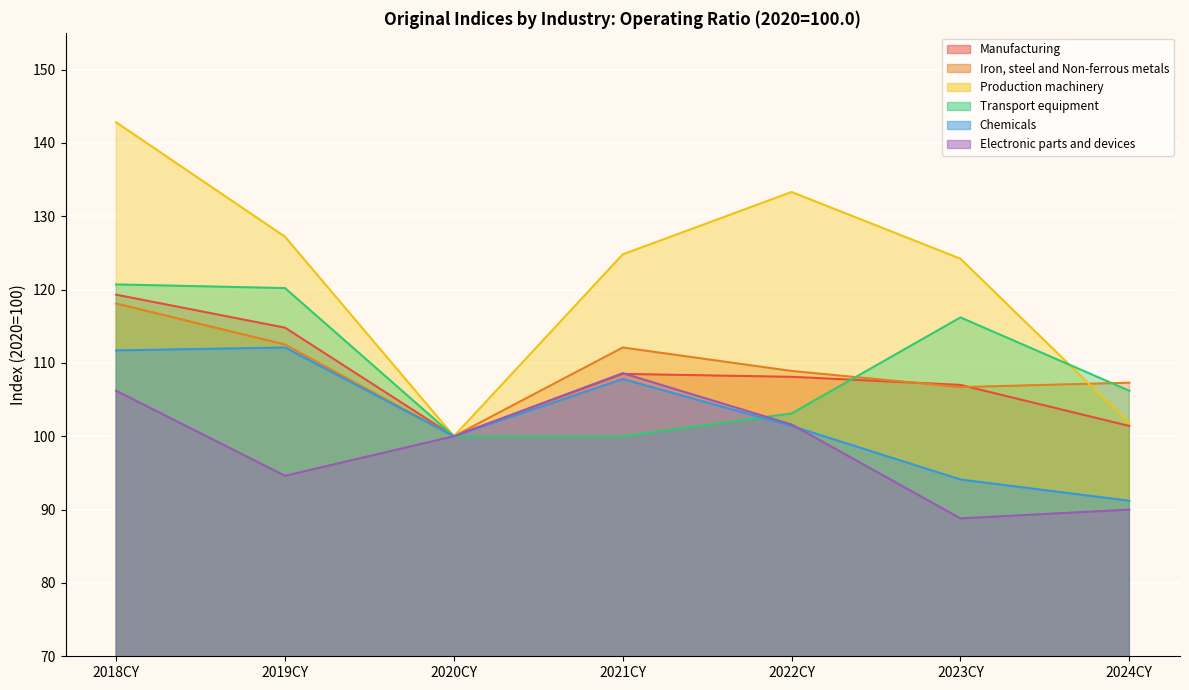

What is the greatest value displayed?

142.8